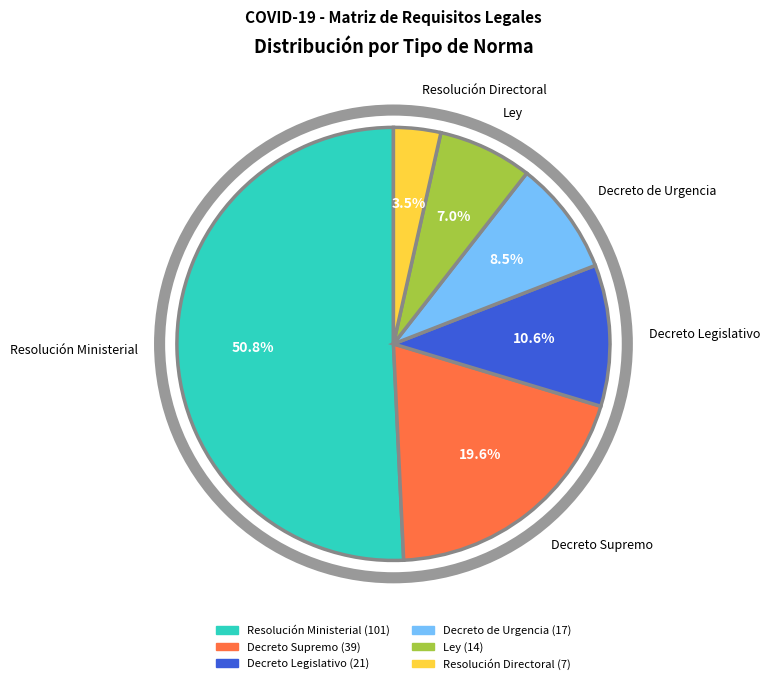

Does Resolución Ministerial represent more than half of the total?

Yes